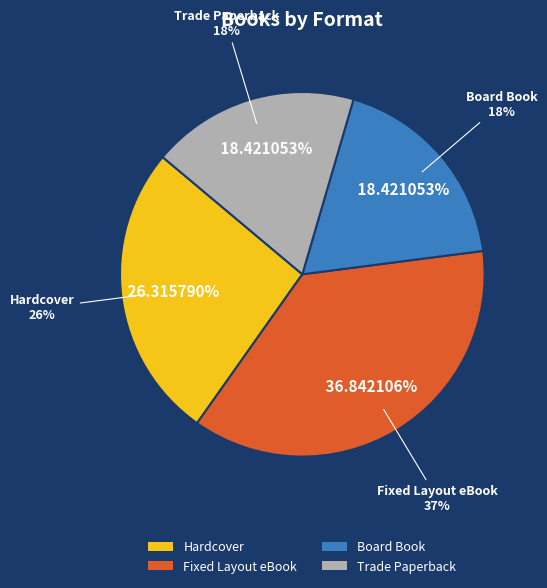

Does Trade Paperback account for over 50% of the chart?

No